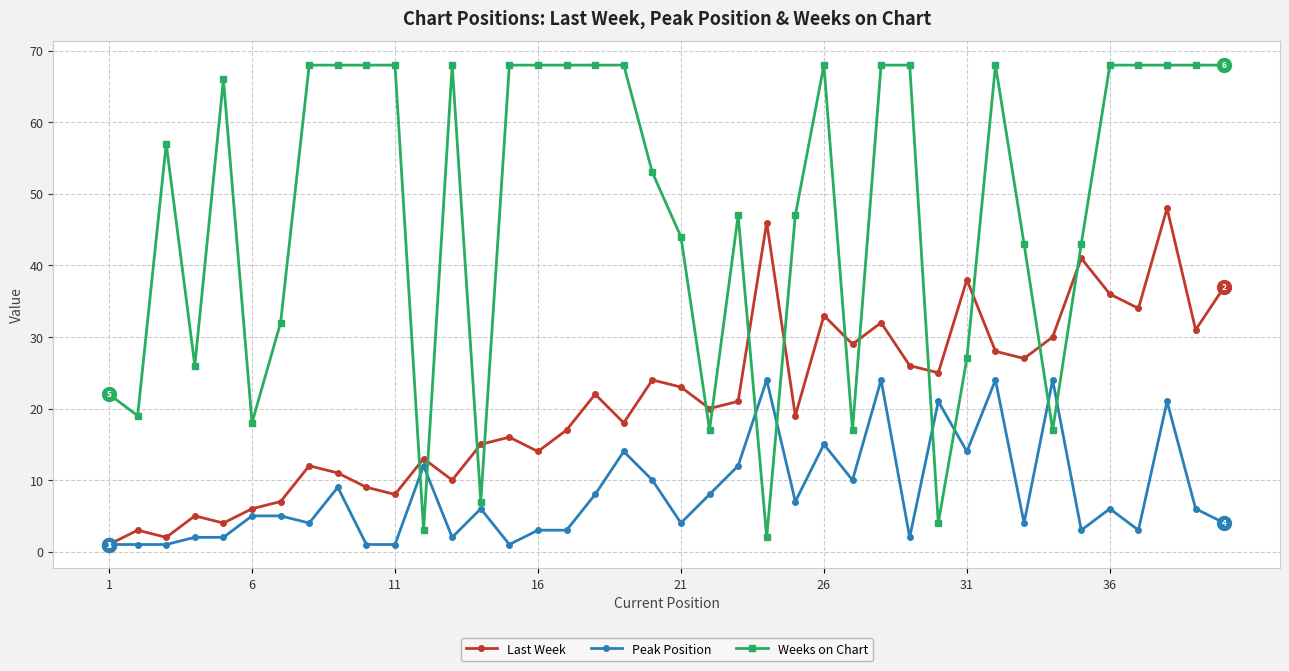

After their last crossing, which series has the higher values: Weeks on Chart or Peak Position?

Weeks on Chart